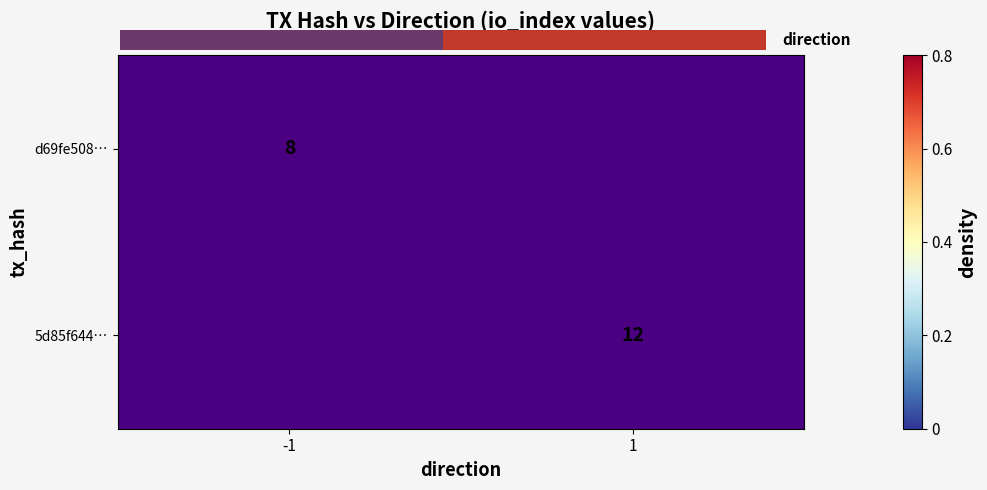

Rank the categories by 5d85f644… value from highest to lowest.

-1, 1